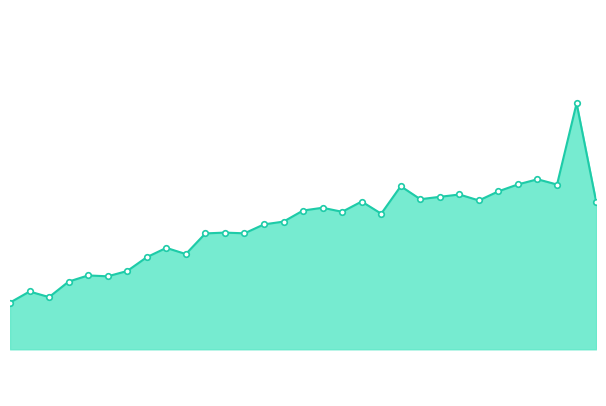

At which label does the data first exceed 141?

16